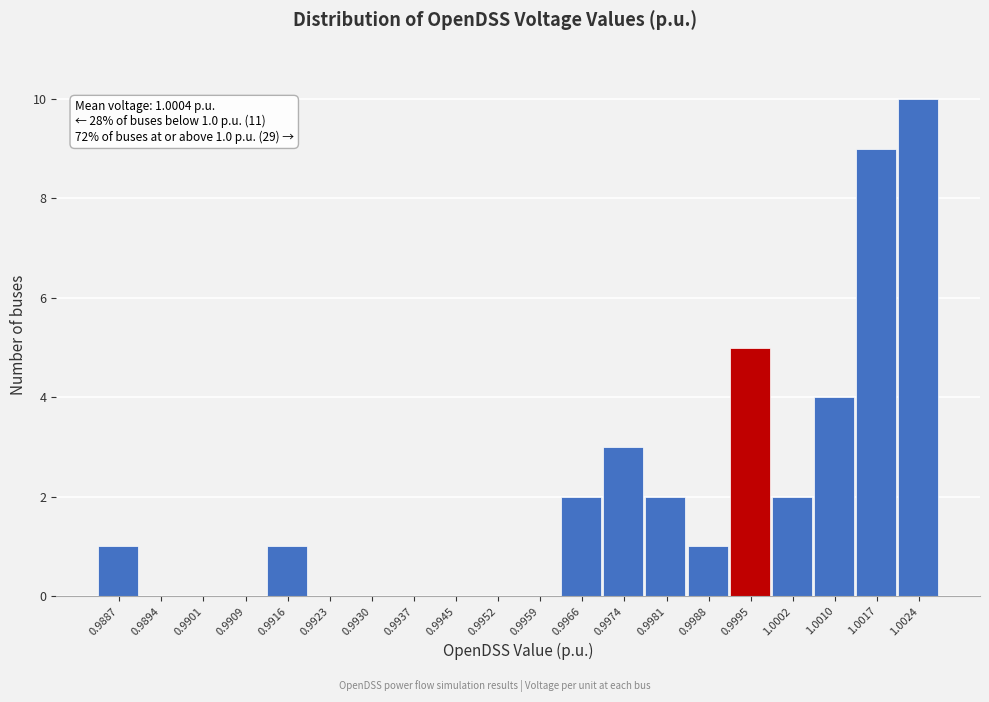

Reading left to right, list all the values displayed in this chart.

0.9887=1	0.9894=0	0.9901=0	0.9909=0	0.9916=1	0.9923=0	0.9930=0	0.9937=0	0.9945=0	0.9952=0	0.9959=0	0.9966=2	0.9974=3	0.9981=2	0.9988=1	0.9995=5	1.0002=2	1.0010=4	1.0017=9	1.0024=10